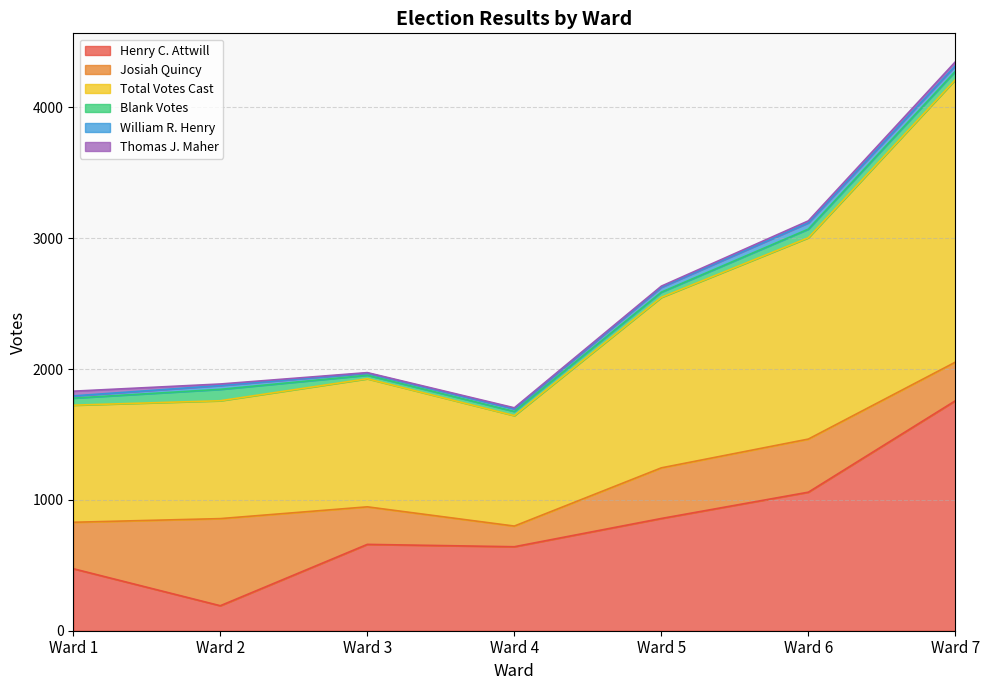

What is the difference between the second highest and minimum values in the Henry C. Attwill series?

868